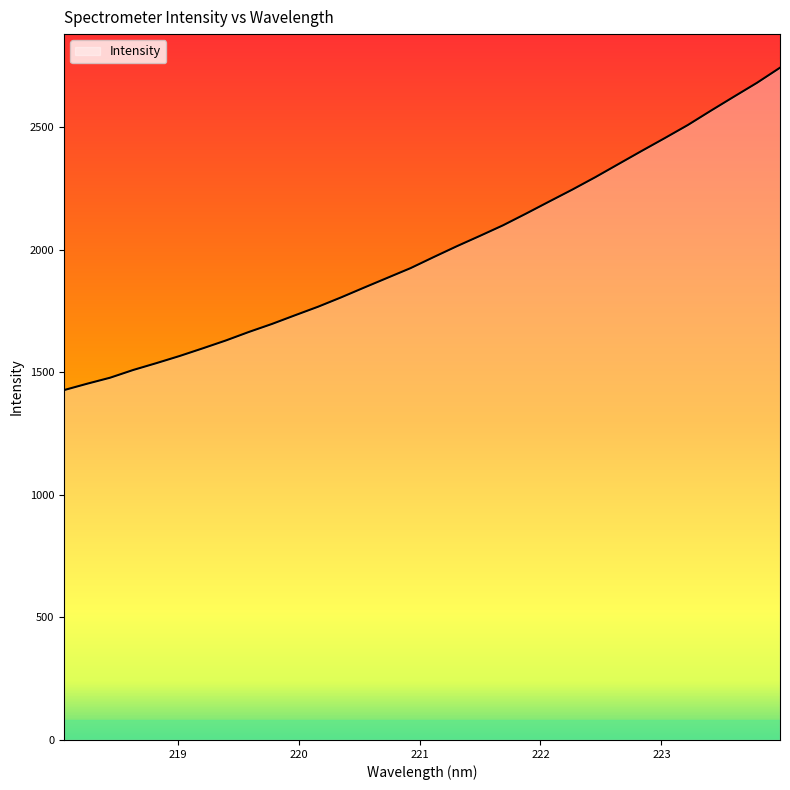

What is the smallest value displayed?

1427.6